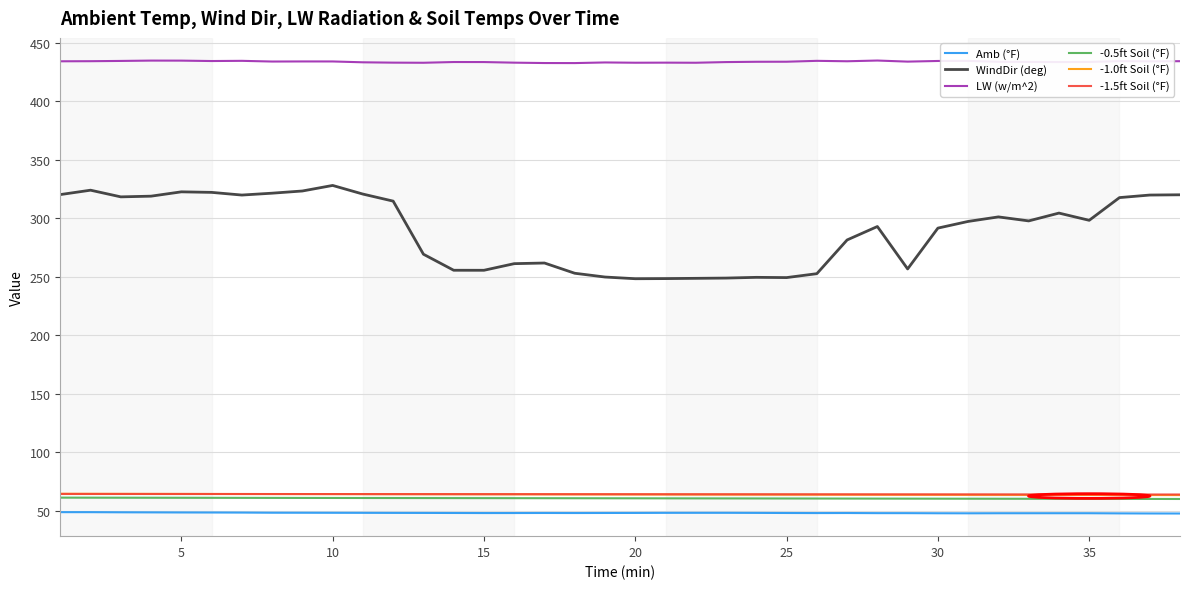

Which series has the widest spread of values?

WindDir (deg)